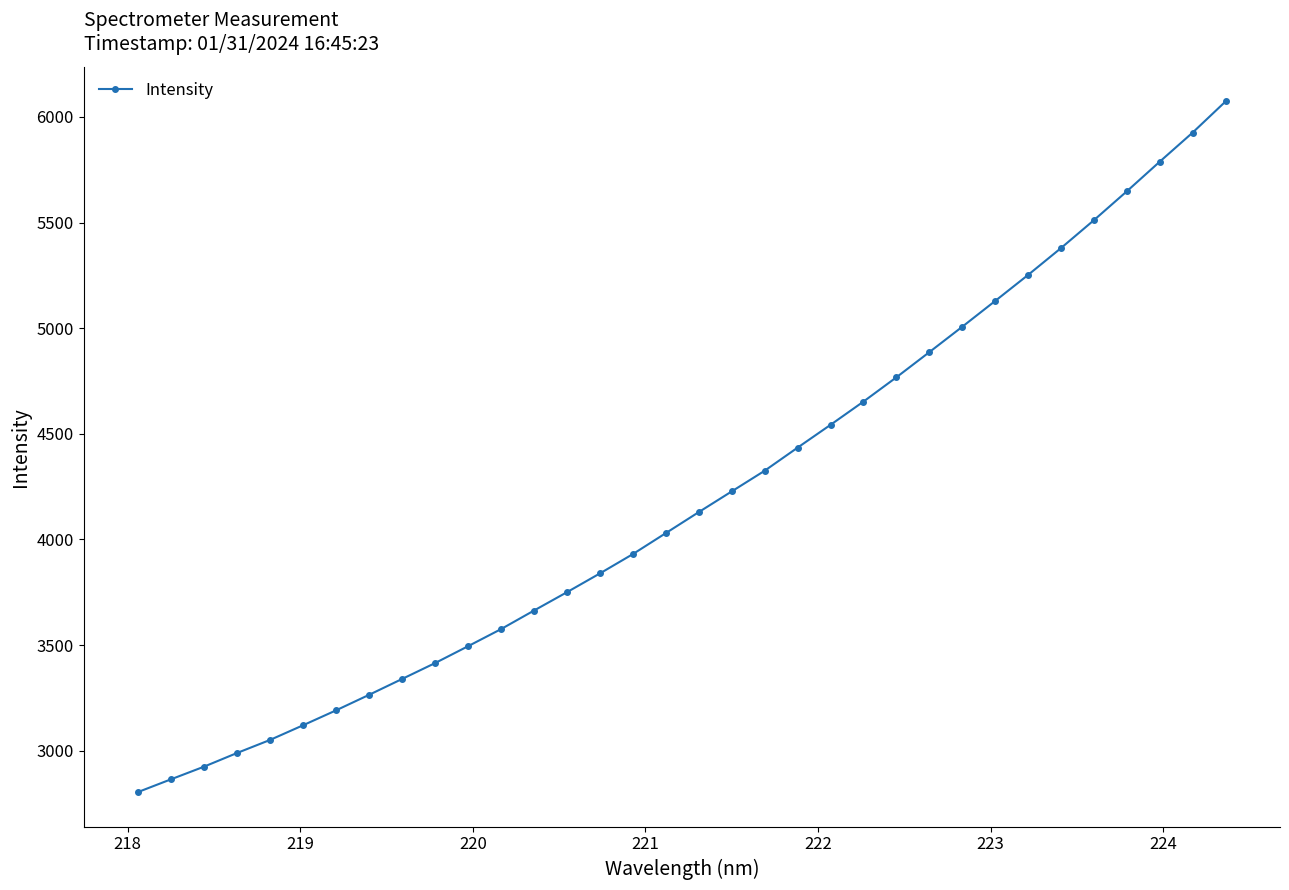

What is the difference between the maximum and second lowest values?

3208.2